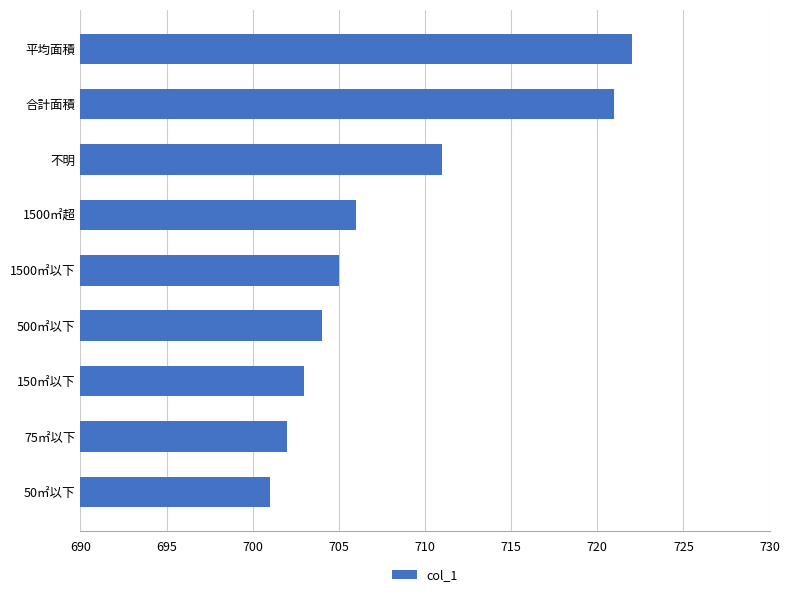

What is the greatest value displayed?

722